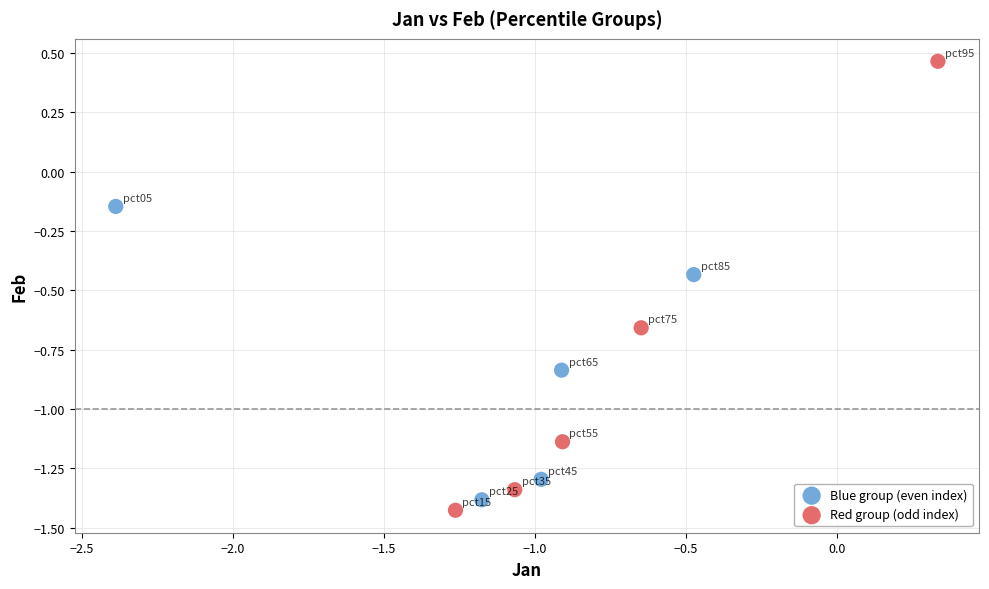

Which series contains the lowest Y value?

Red group (odd index)